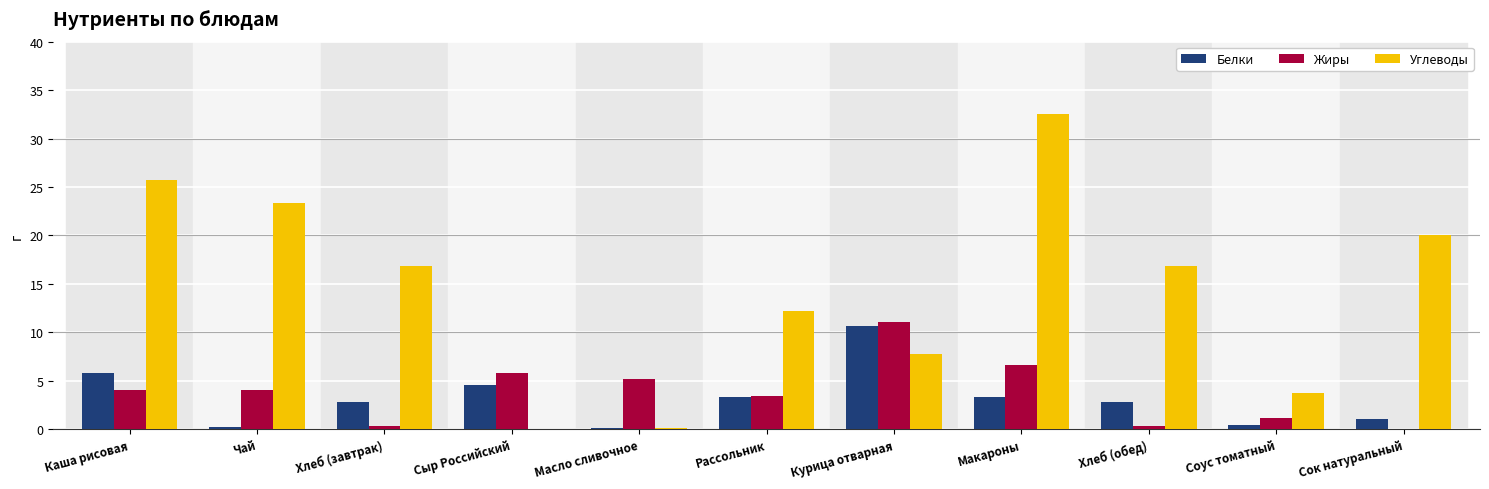

What is the sum of all Жиры values?

42.0